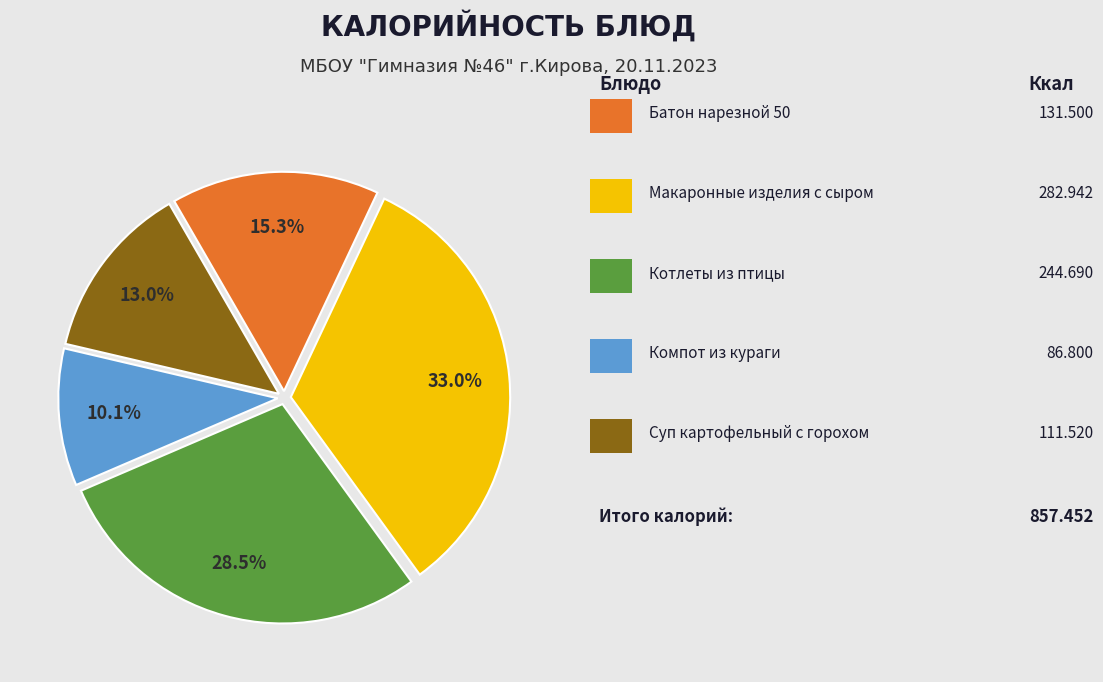

Is there a majority slice in this chart?

No